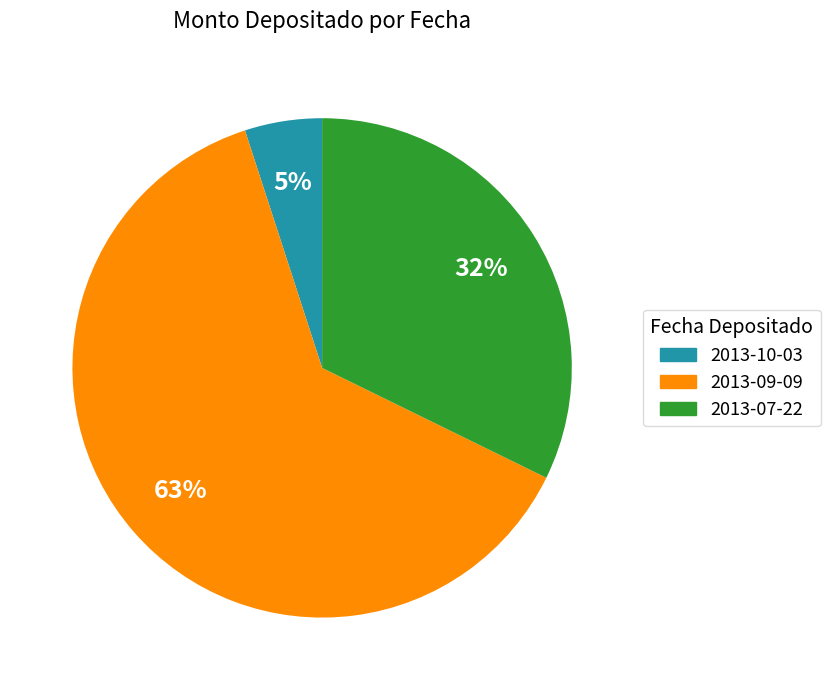

Is it true that 2013-07-22 is 32% of the pie?

True